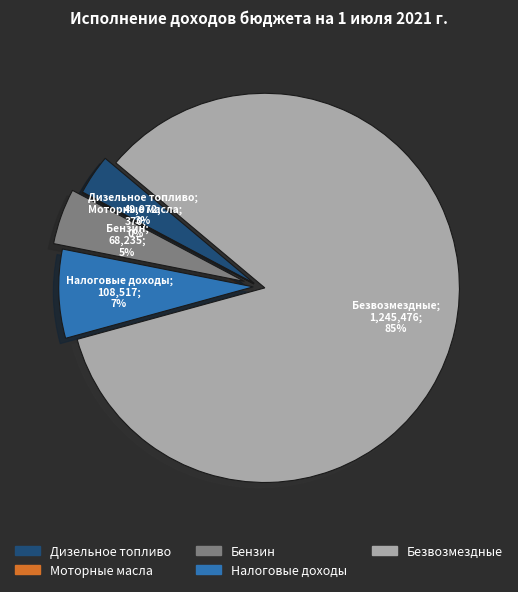

What is the smallest slice in the pie chart?

Акцизы на моторные масла